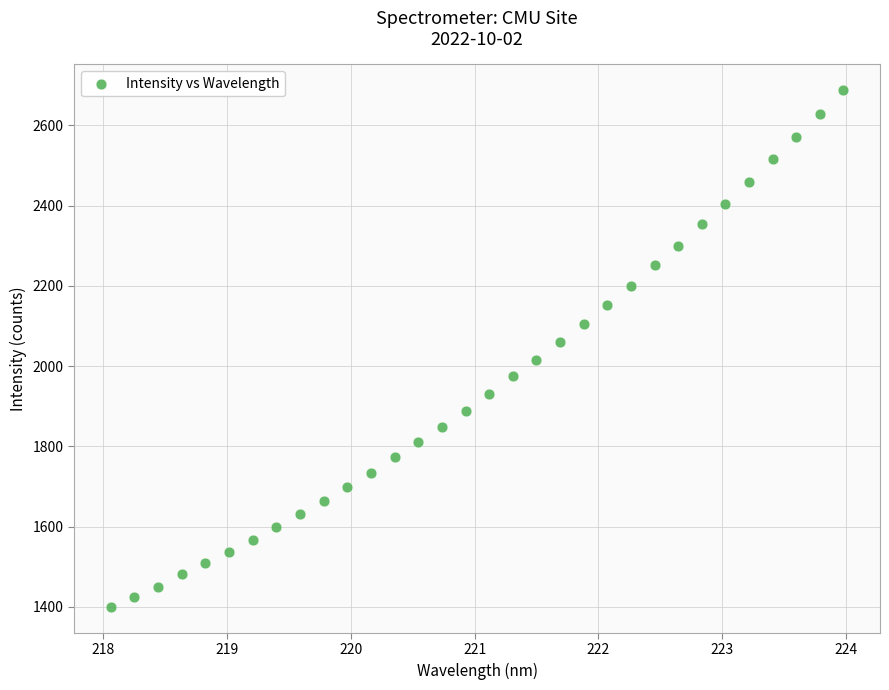

What is the range of X values (max minus min)?

5.9